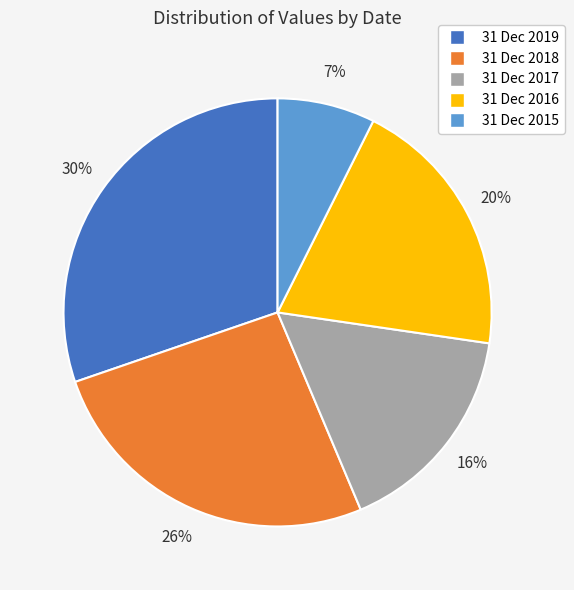

Count the number of slices in the pie.

5